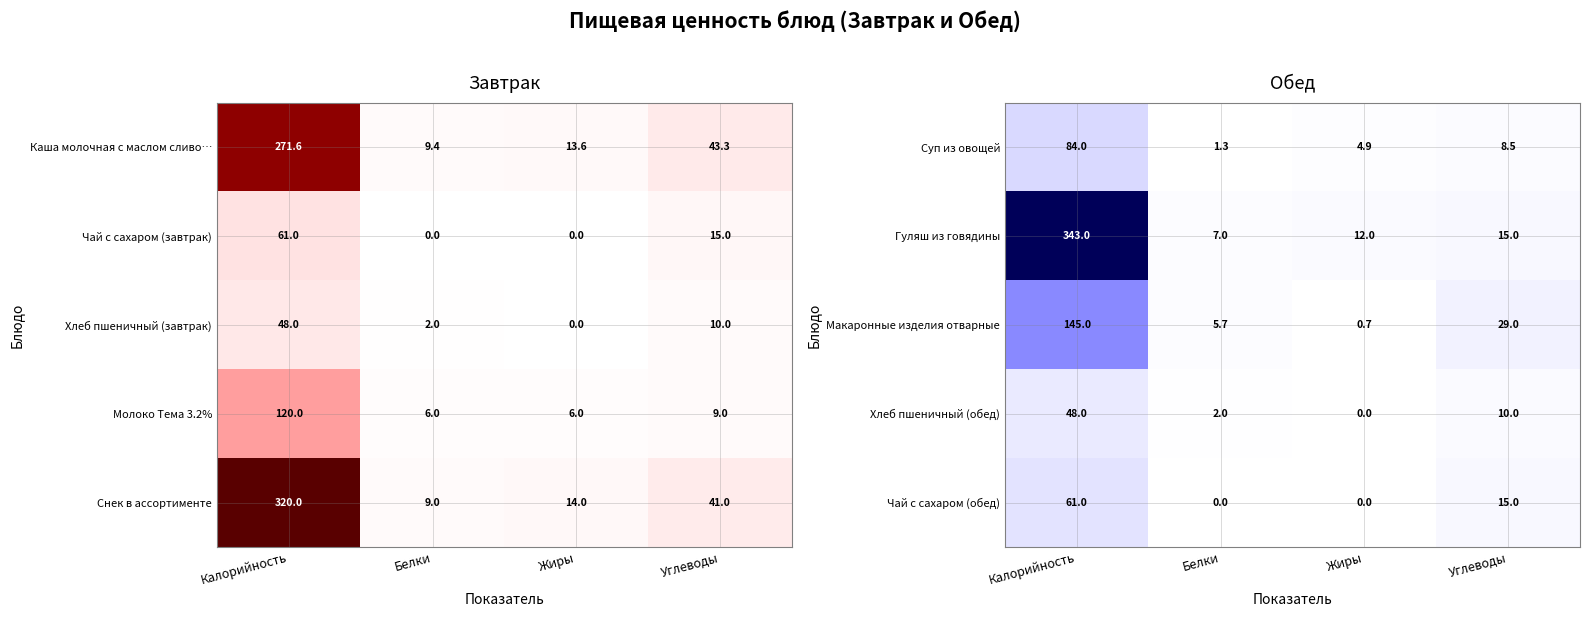

At which category is the sum across all series the highest?

Калорийность